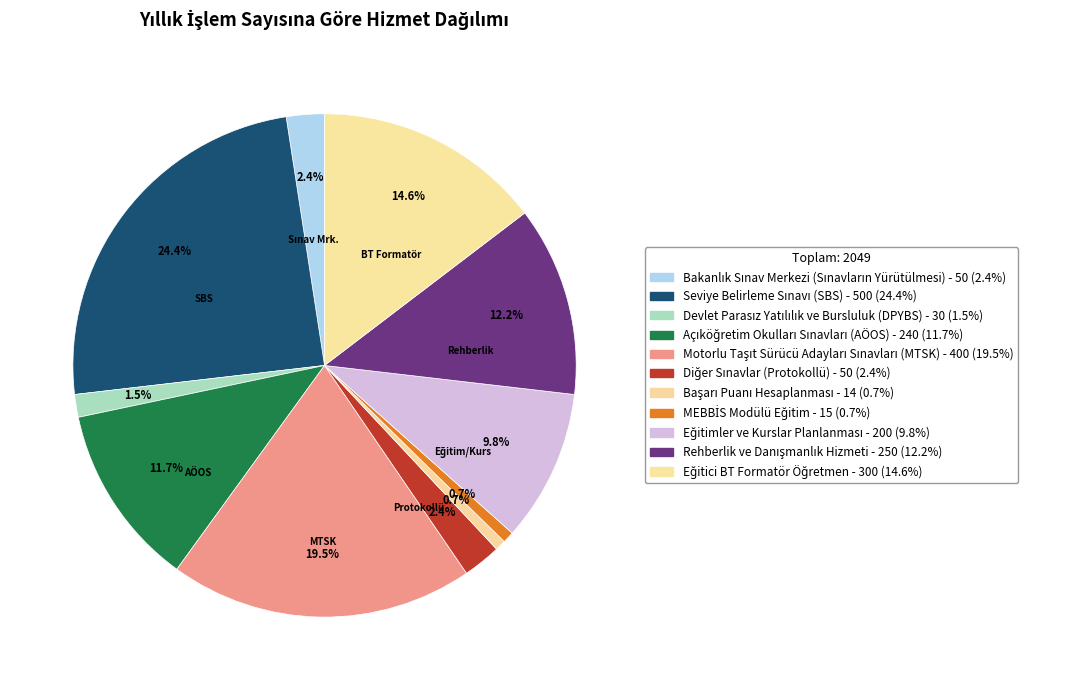

What portion of the pie excludes Açıköğretim Okulları Sınavları (AÖOS)?

88.3%